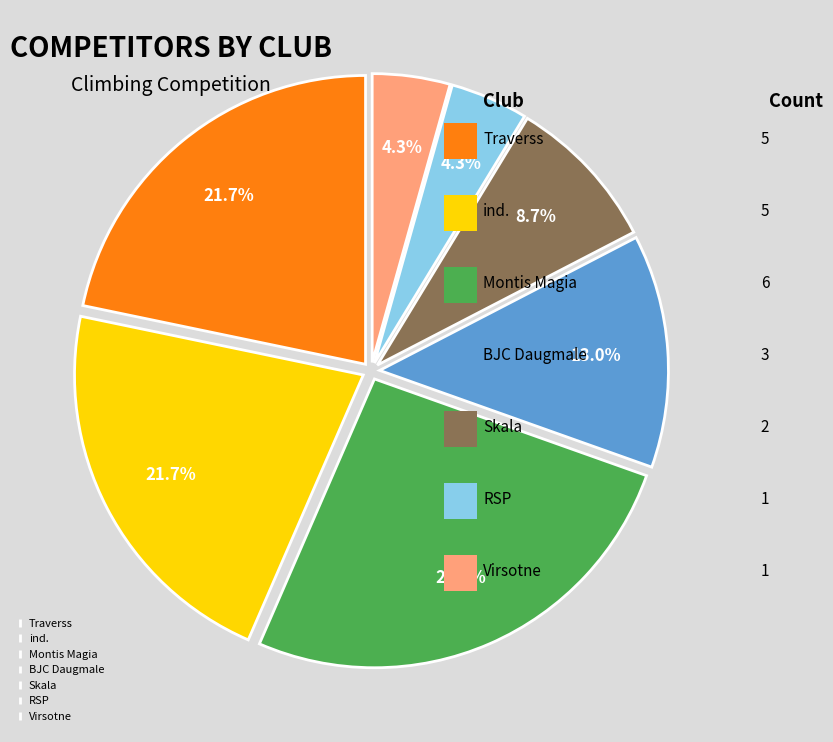

Does ind. account for over 50% of the chart?

No